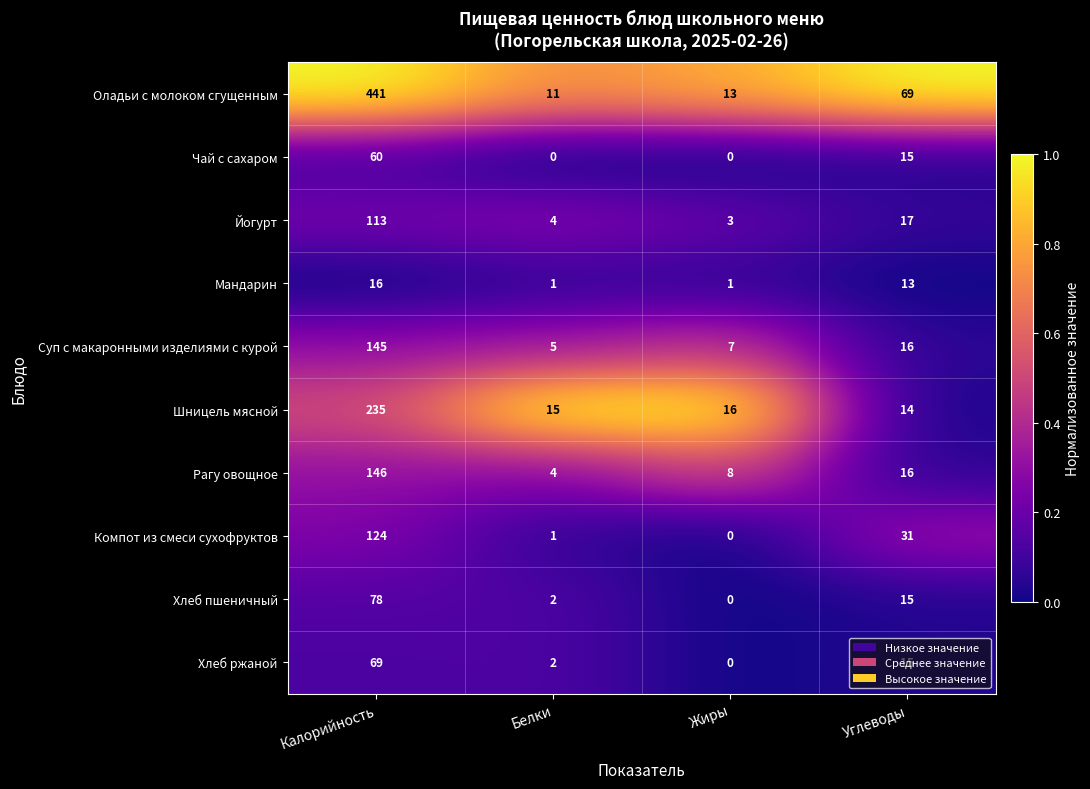

At which label does Хлеб пшеничный reach its peak?

Калорийность